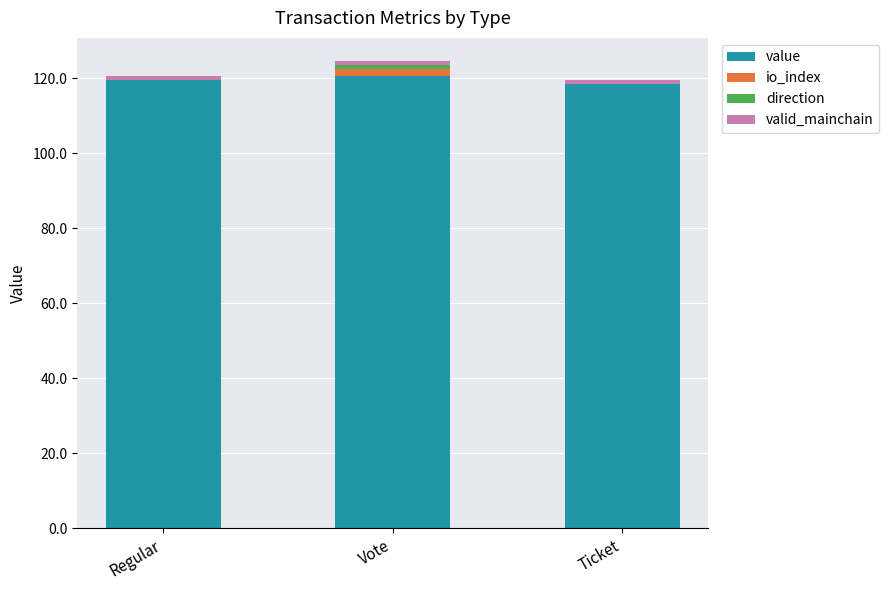

At which category is the sum across all series the highest?

Vote